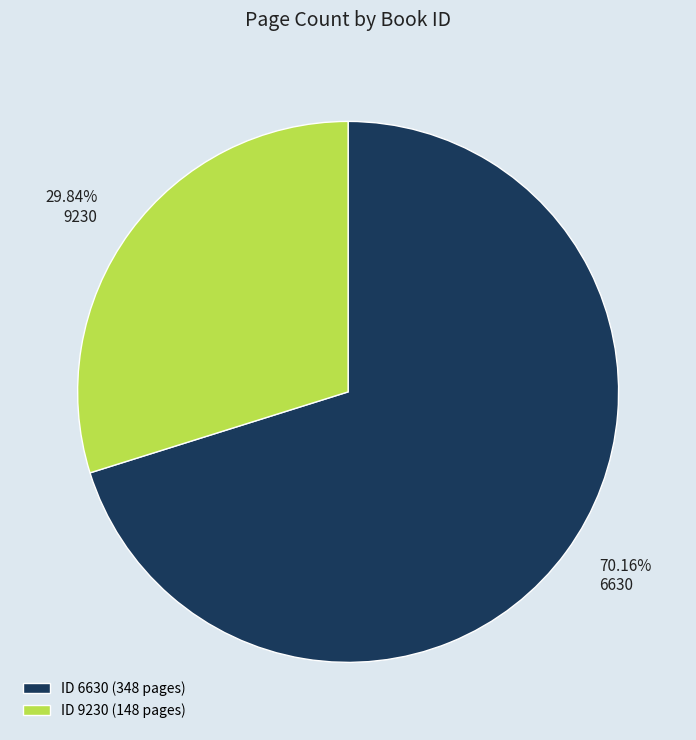

What is the smallest slice in the pie chart?

9230